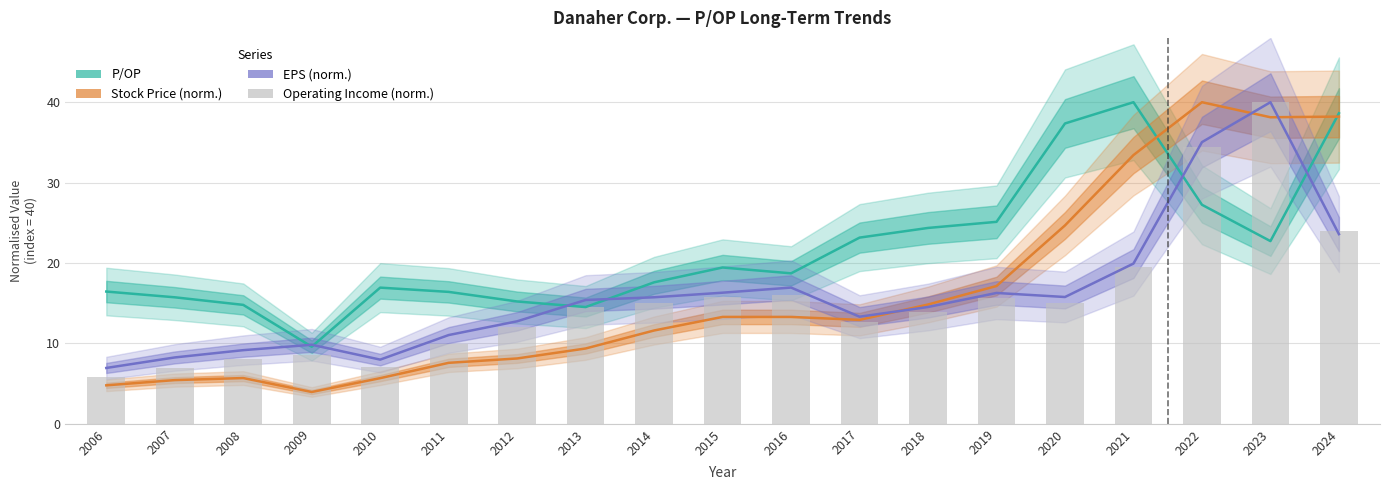

Reading right to left, what are all the values shown in this chart?

P/OP: 38.6	22.7	27.2	40.0	37.4	25.1	24.4	23.2	18.7	19.4	17.6	14.5	15.2	16.4	16.9	9.6	14.8	15.7	16.5
Stock Price (norm.): 38.2	38.1	40.0	33.4	24.7	17.1	14.8	12.9	13.3	13.3	11.6	9.4	8.1	7.6	5.7	4.0	5.7	5.4	4.8
EPS (norm.): 23.6	40.0	35.0	19.9	15.8	16.3	14.5	13.3	16.9	16.3	15.7	15.4	12.8	11.0	8.0	9.8	9.2	8.3	6.9
Operating Income (norm.): 24.0	40.0	34.4	19.5	15.1	15.7	13.9	12.7	16.0	15.8	15.1	14.6	12.0	10.0	7.1	8.6	8.0	7.0	5.8